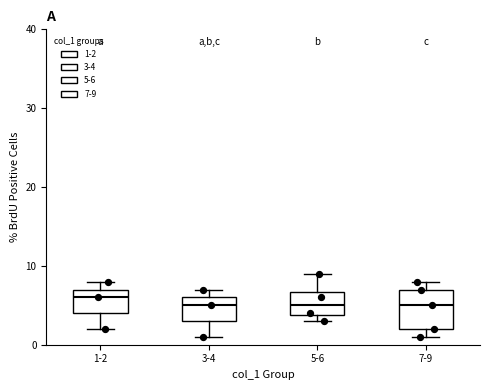

Where does the median line of the box for 5-6 sit on the y-axis? The values are not printed on the chart, so give them approximately, as read against the axis.

5